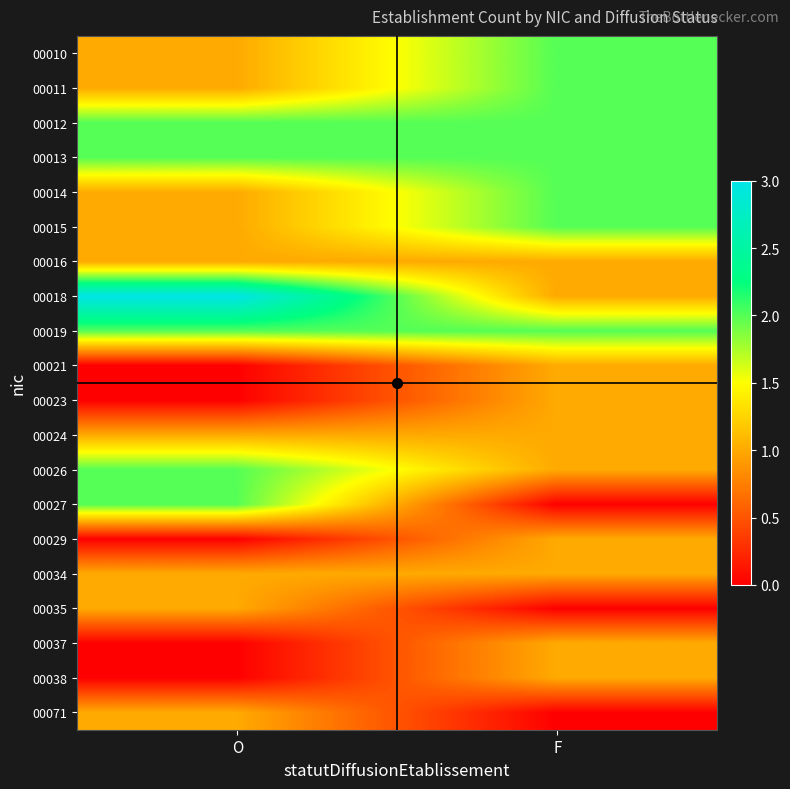

Which category has the highest value across all series?

O